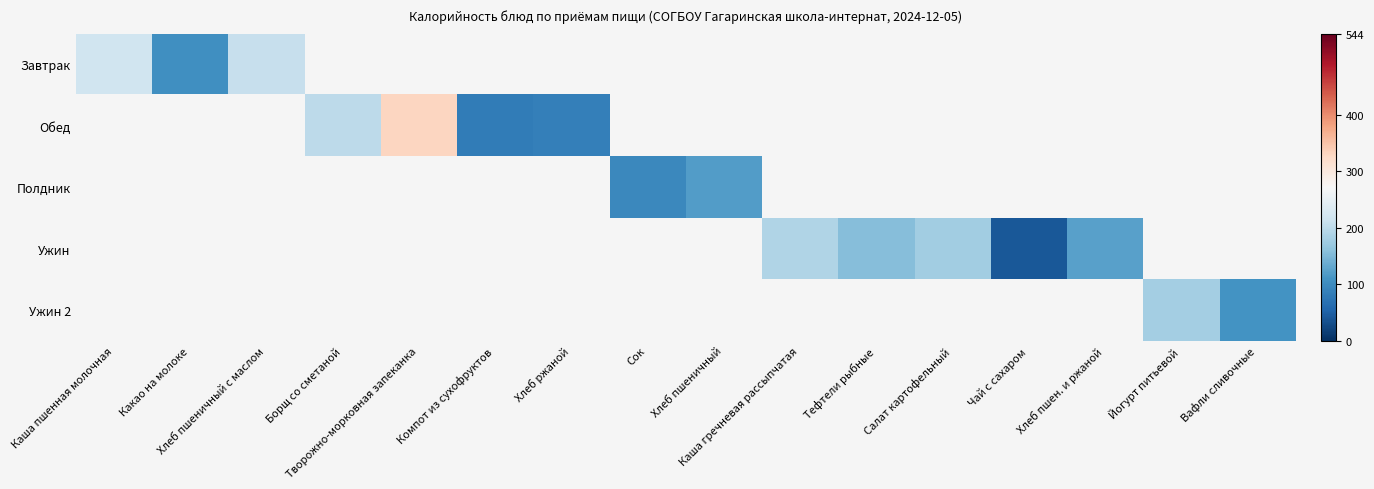

At Творожно-морковная запеканка, list the series in order from smallest to largest.

Завтрак, Полдник, Ужин, Ужин 2, Обед